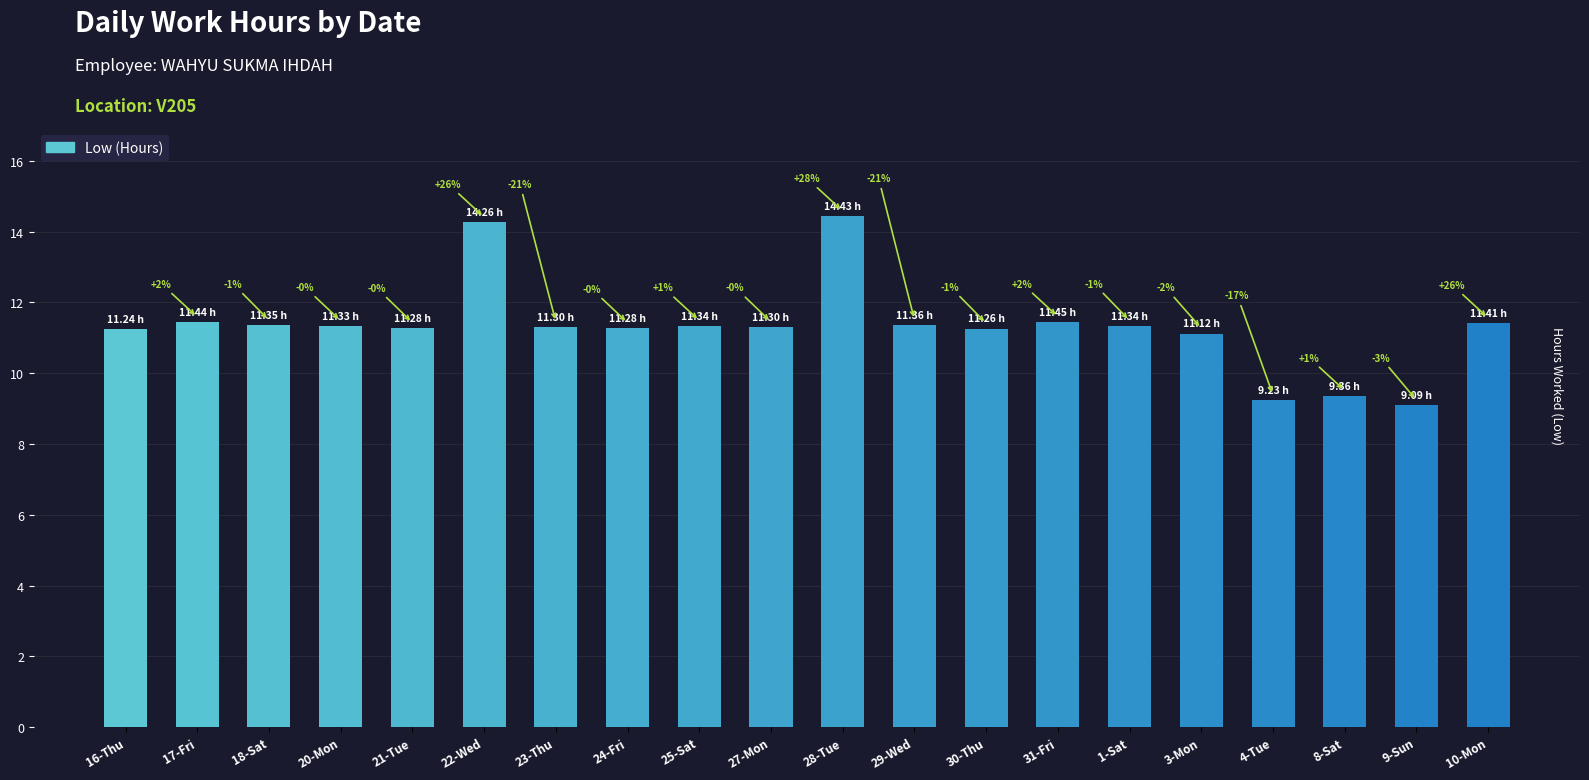

How many bars are there in total?

20